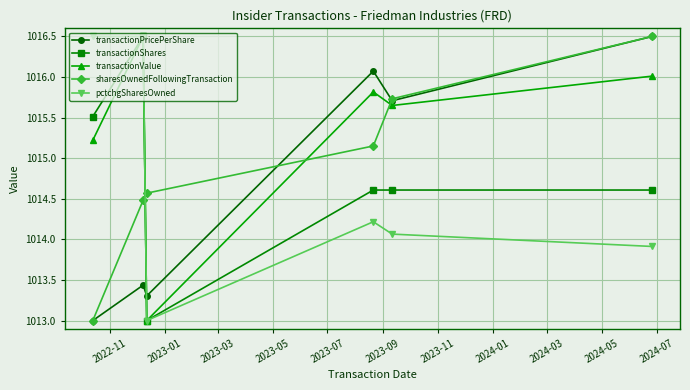

In transactionPricePerShare, how many points are higher than both neighbors (excluding endpoints)?

2